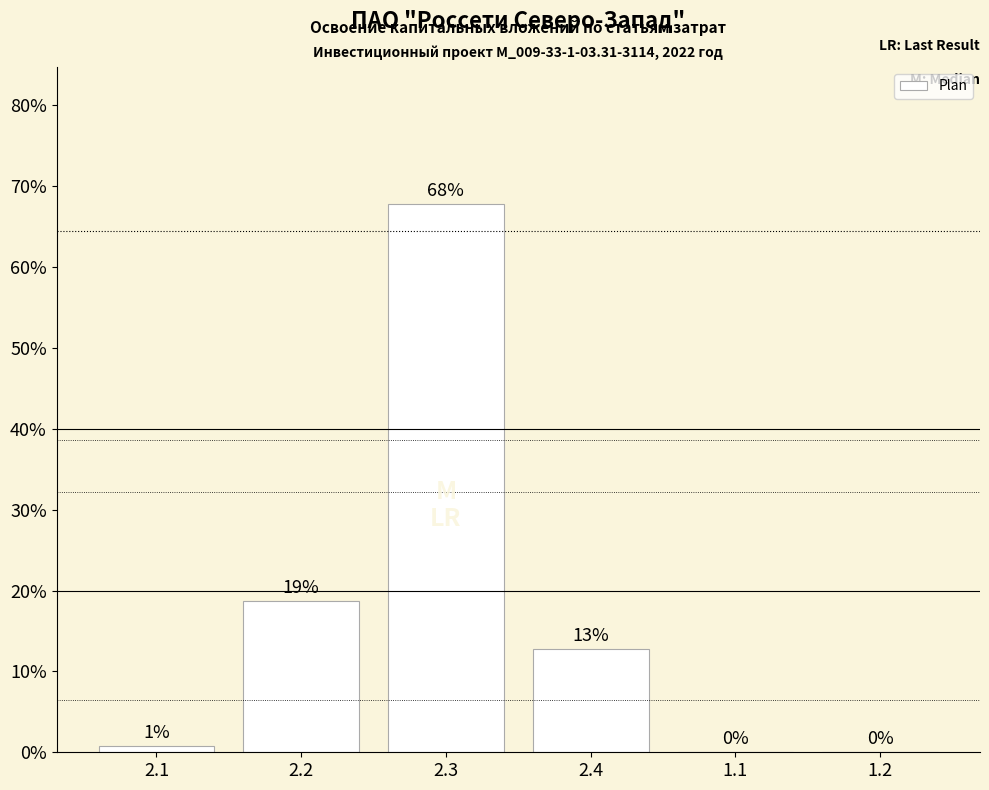

How many data points does each series have?

6